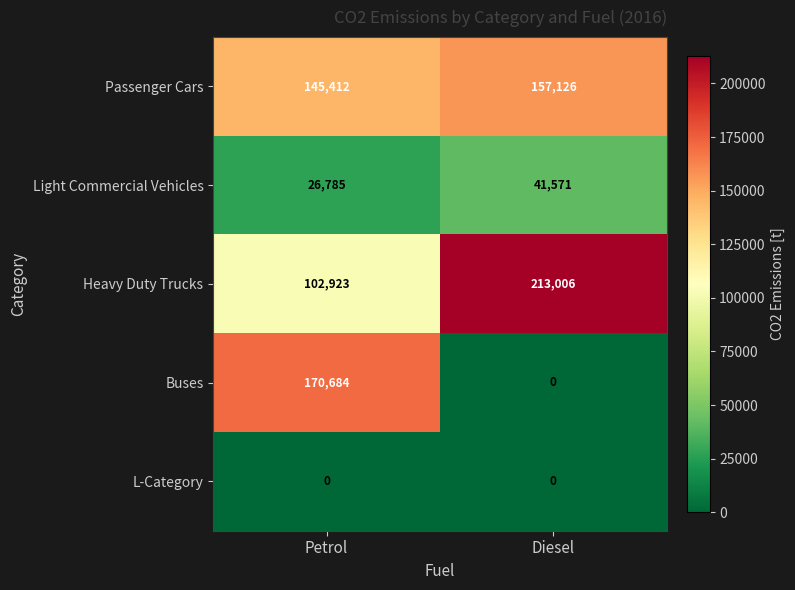

Reading left to right, list all the values displayed in this chart.

Passenger Cars: Petrol=145412	Diesel=157126
Light Commercial Vehicles: Petrol=26785	Diesel=41571
Heavy Duty Trucks: Petrol=102923	Diesel=213006
Buses: Petrol=170684	Diesel=0
L-Category: Petrol=0	Diesel=0